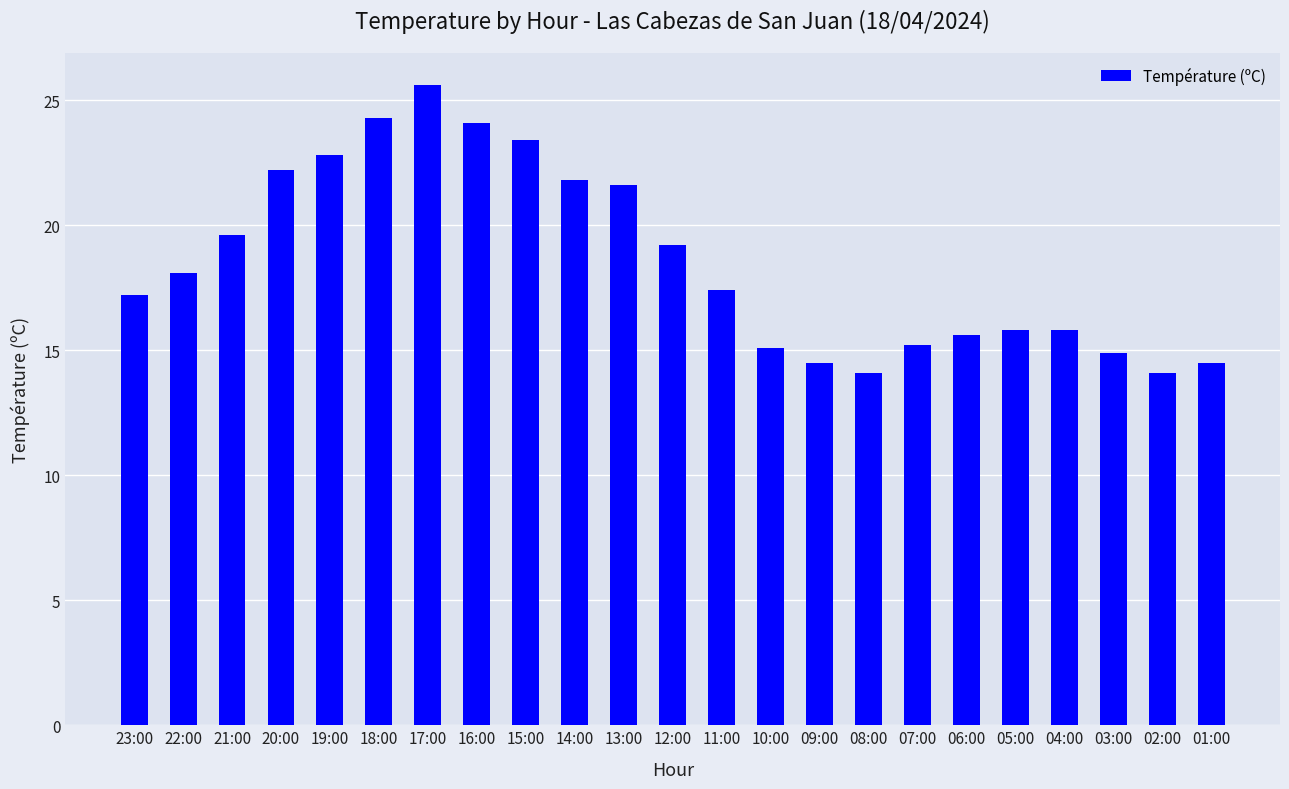

How many values exceed 17?

13